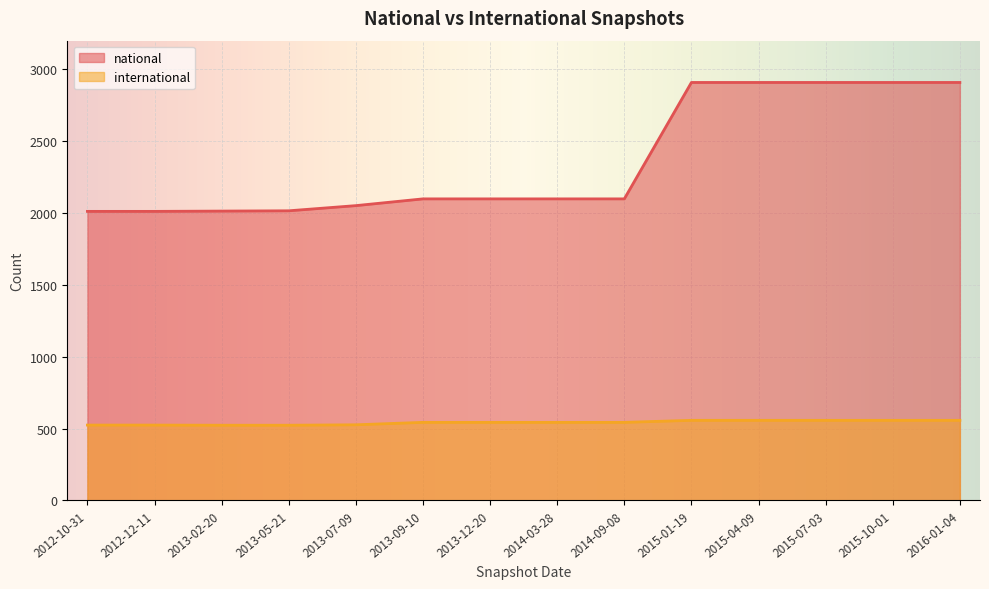

What is the total value across all series at 2013-07-09?

2577